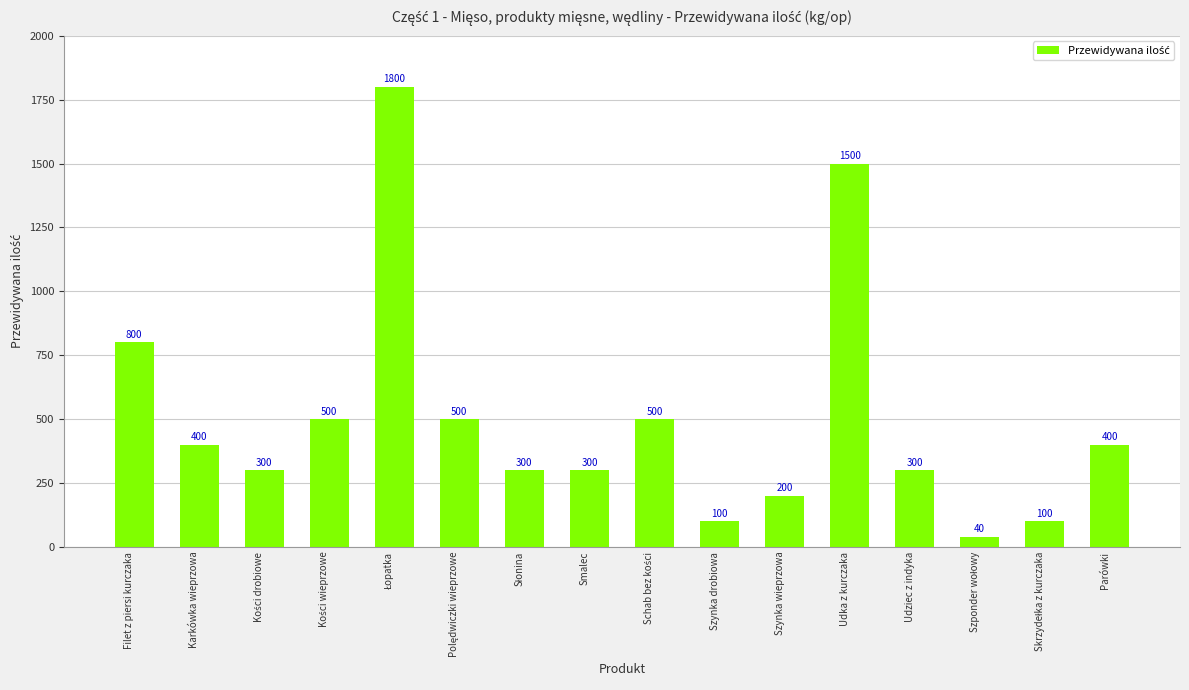

Reading left to right, transcribe all the data shown in this chart.

800	400	300	500	1800	500	300	300	500	100	200	1500	300	40	100	400